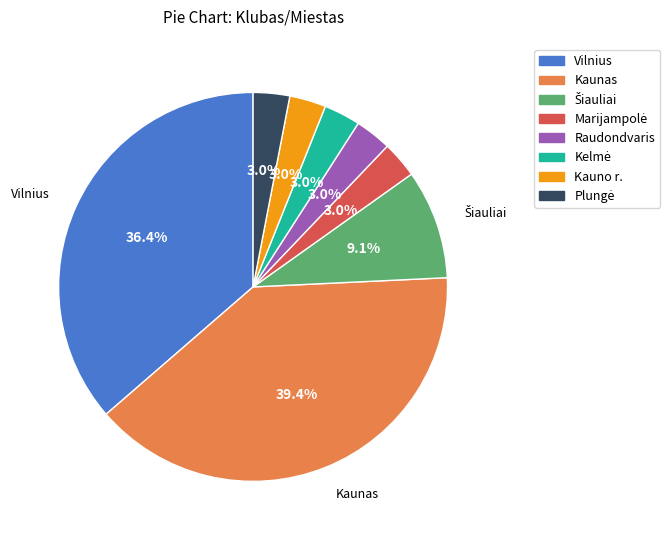

What portion of the pie excludes Kaunas?

60.6%